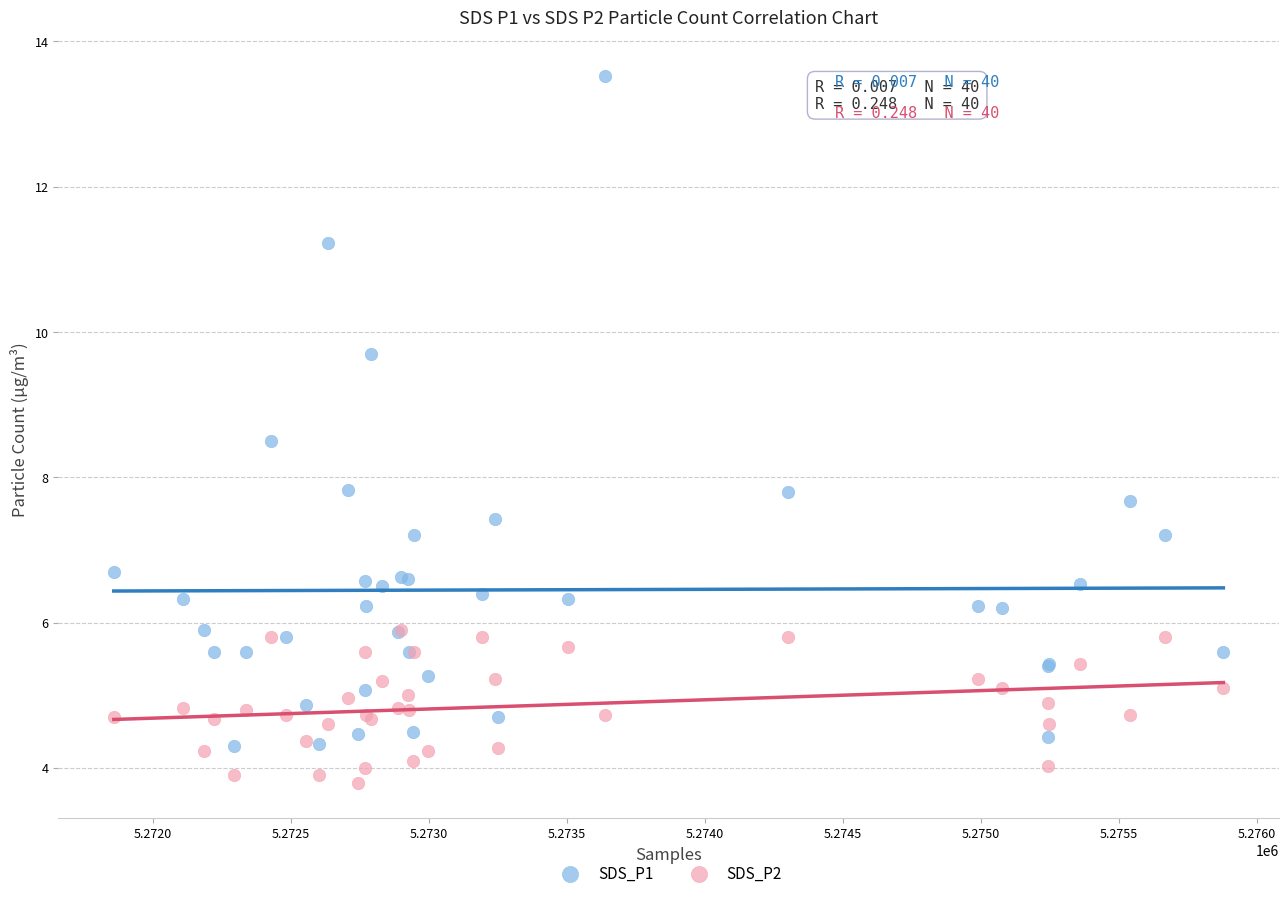

Which series contains the highest Y value?

SDS_P1